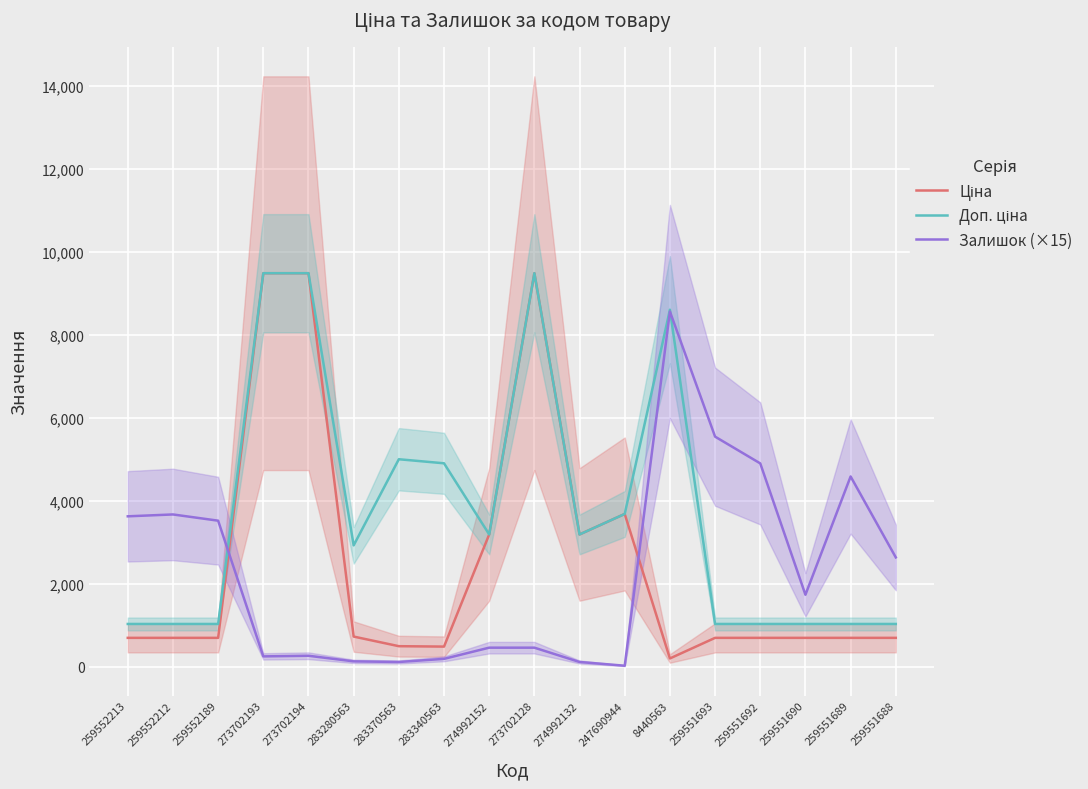

At which category is the sum across all series the highest?

273702128